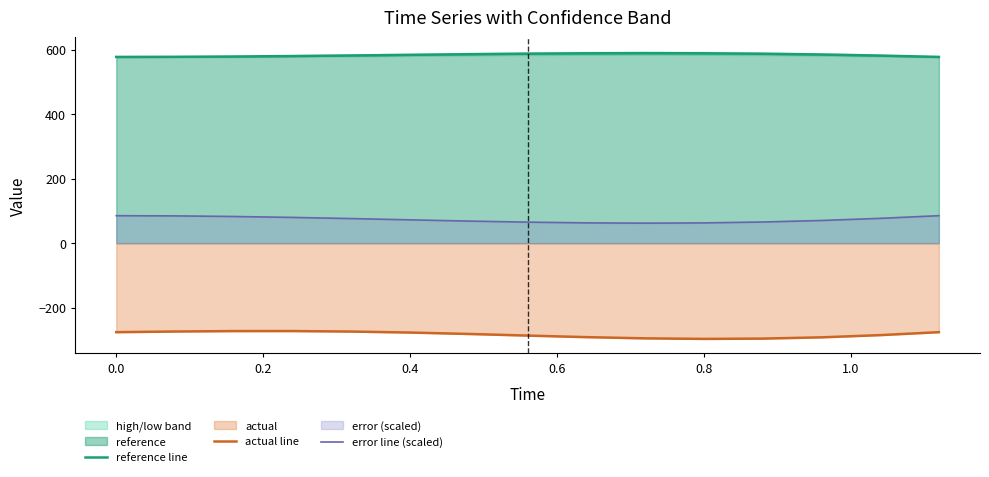

List the series in order of their peak value, lowest first.

actual line, error line (scaled), reference line